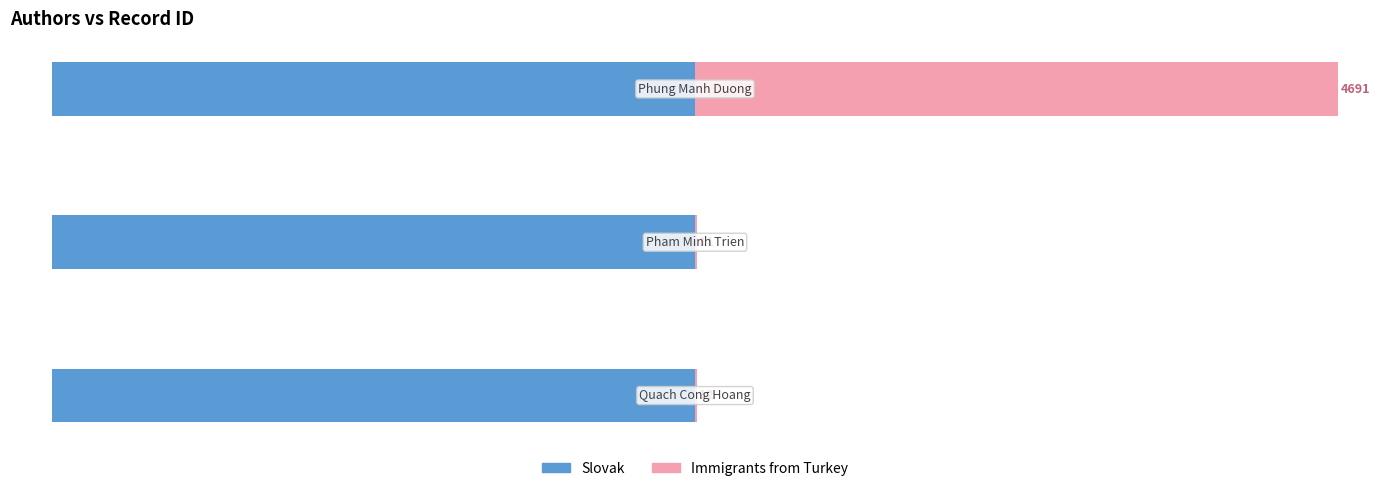

What is the maximum value shown in the chart?

4691.0